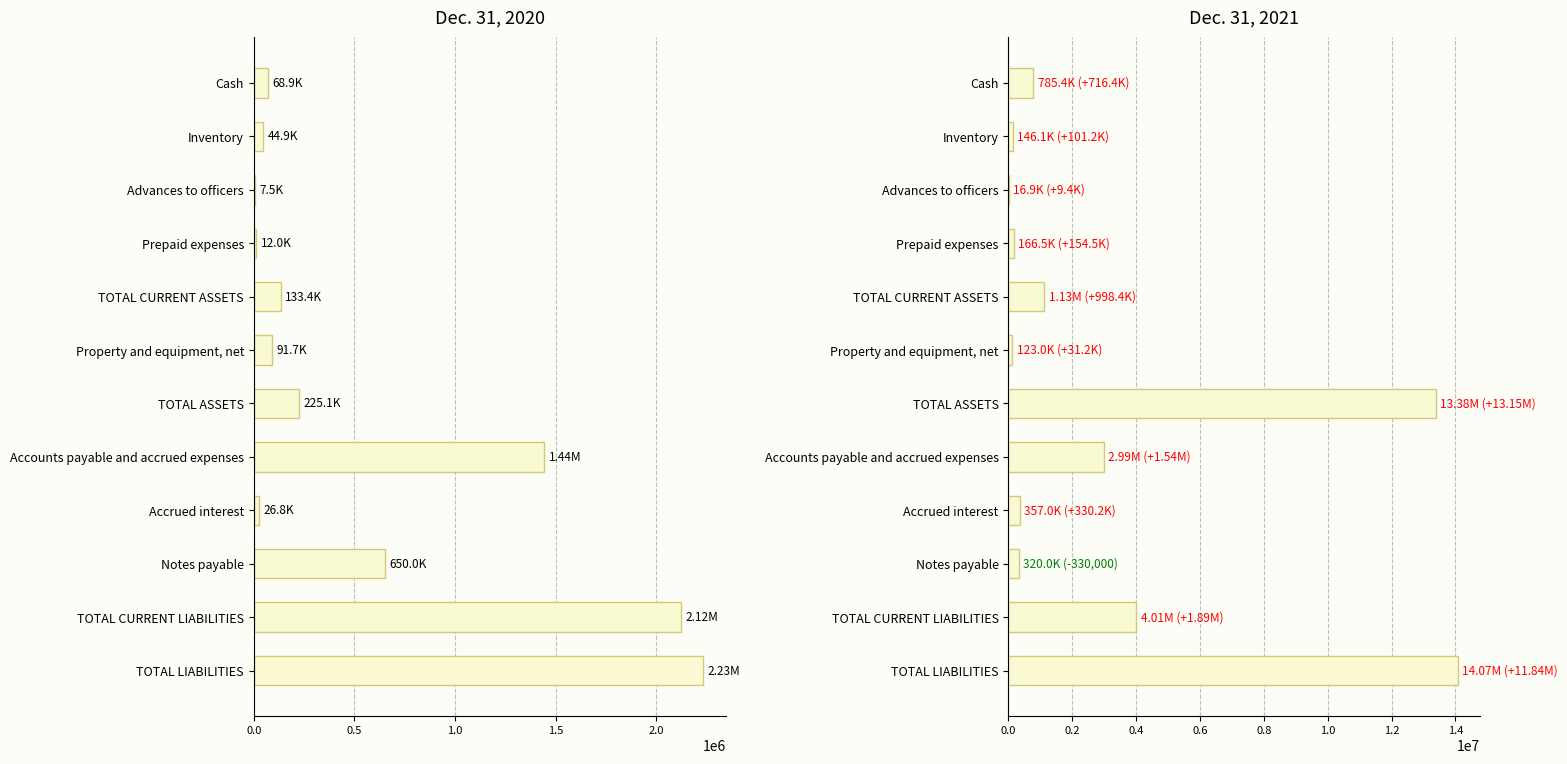

Which category has the highest value in the Dec. 31, 2020 series?

TOTAL LIABILITIES